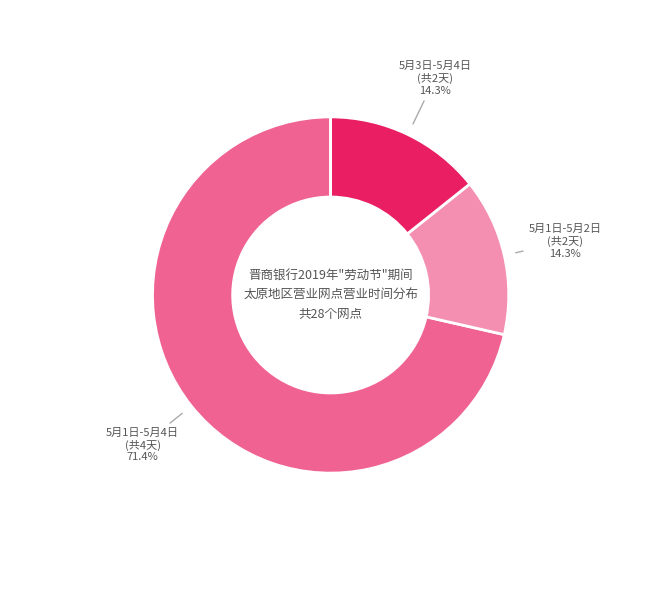

Is there a majority slice in this chart?

Yes